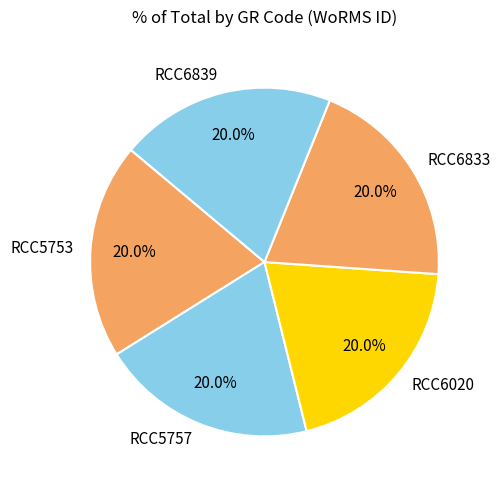

True or false: RCC5753 accounts for 11% of the total.

False